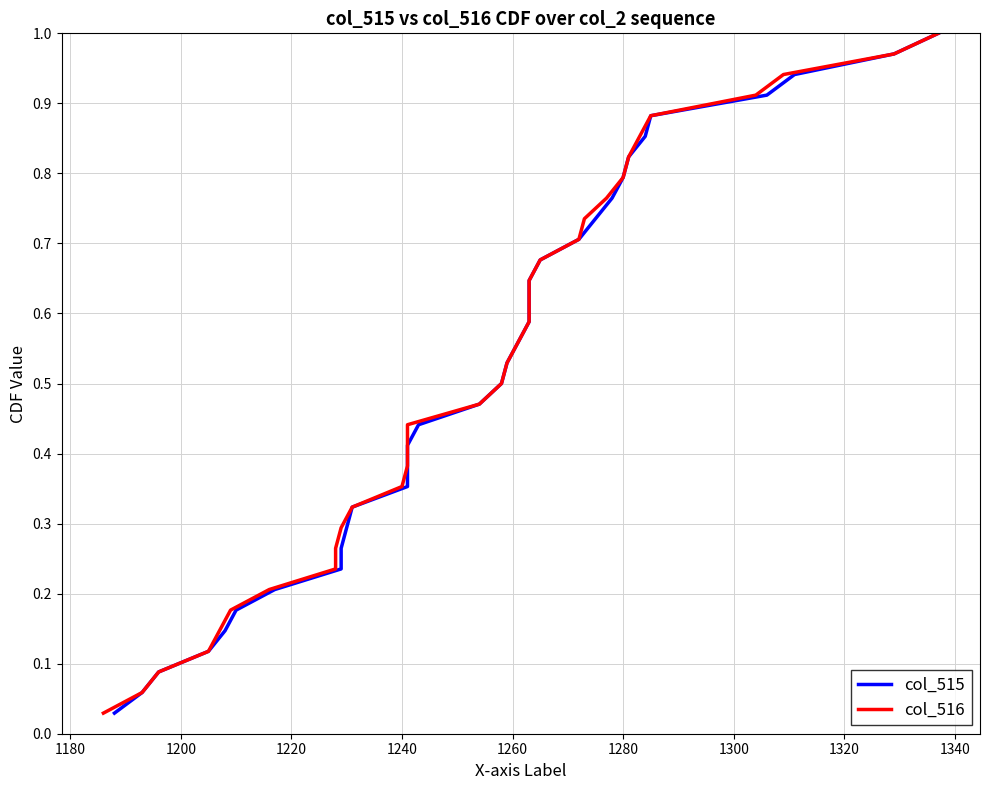

Count the number of data series in this chart.

2